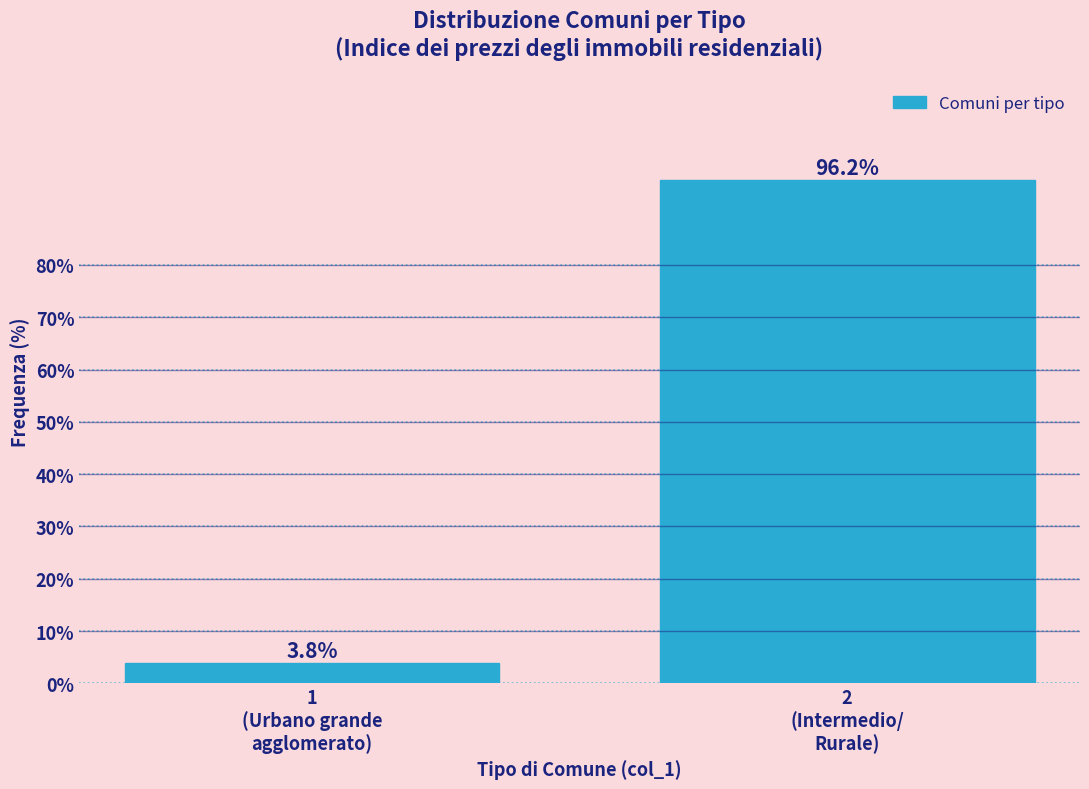

Reading left to right, extract all data points from this chart.

3.8	96.2